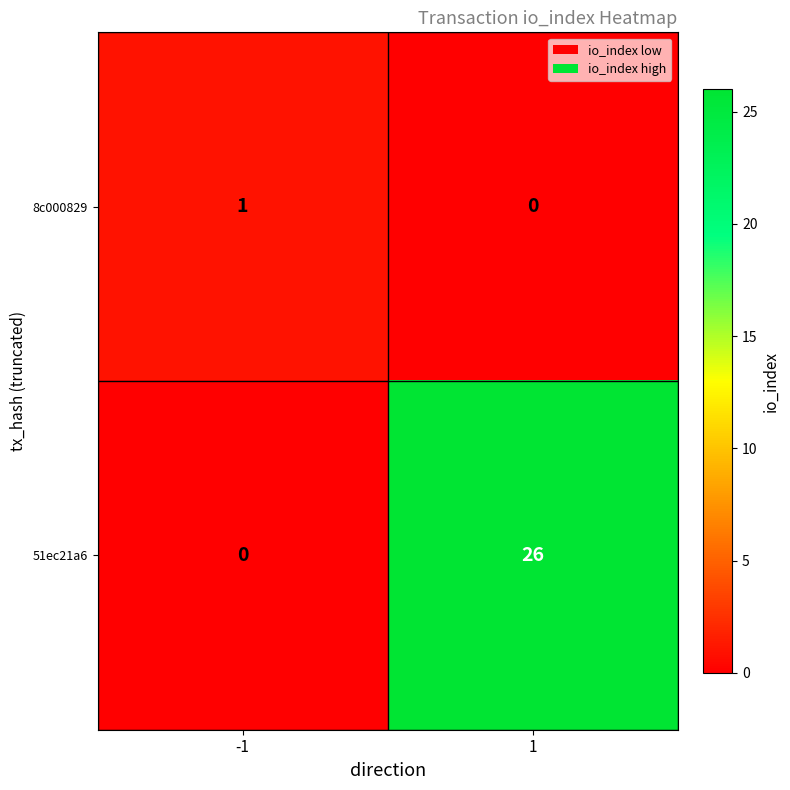

The 51ec21a6 series shows 9 at -1. True or false?

False